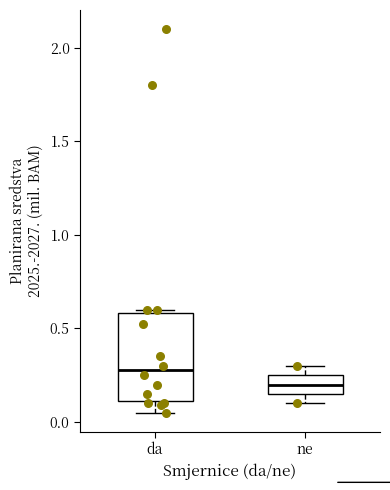

Which box's median line is the lowest?

ne